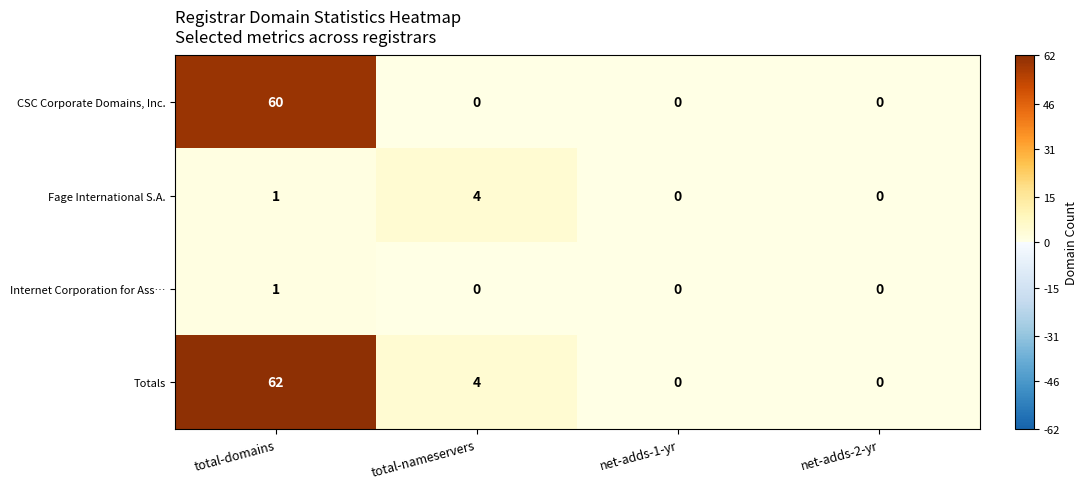

What value does the Totals series have at total-nameservers?

4